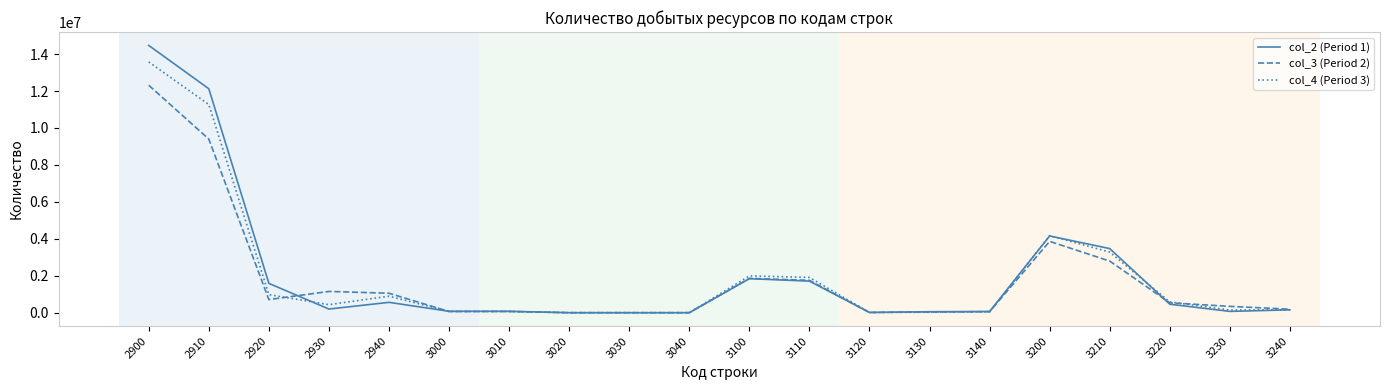

Is it true that col_2 (Period 1) equals 8159514 at 3020?

False